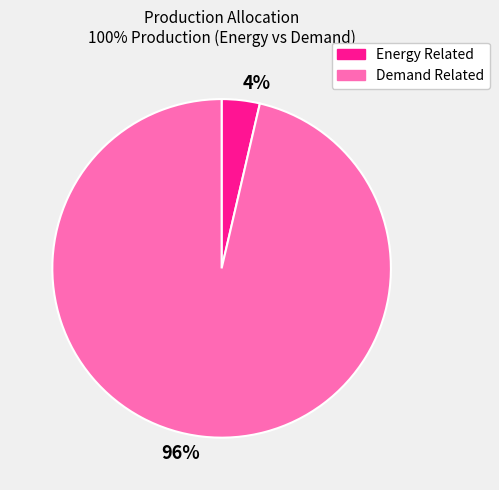

Is there a majority slice in this chart?

Yes